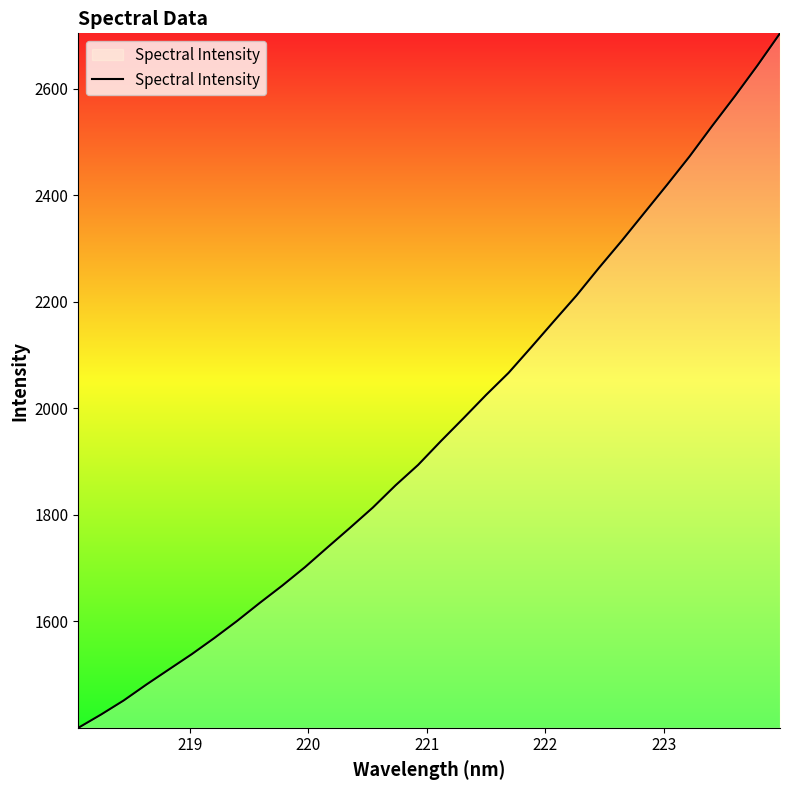

What is the smallest value displayed?

1400.4